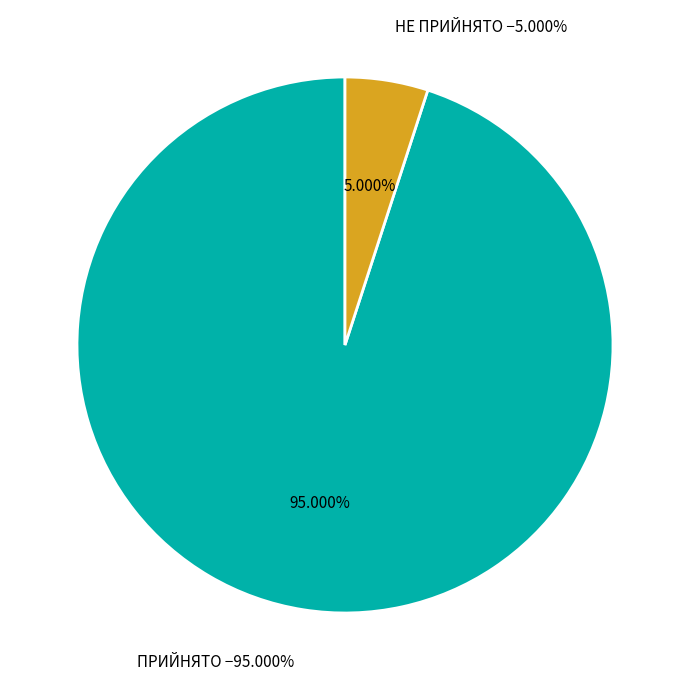

To the nearest percent, what is the average slice percentage?

50%